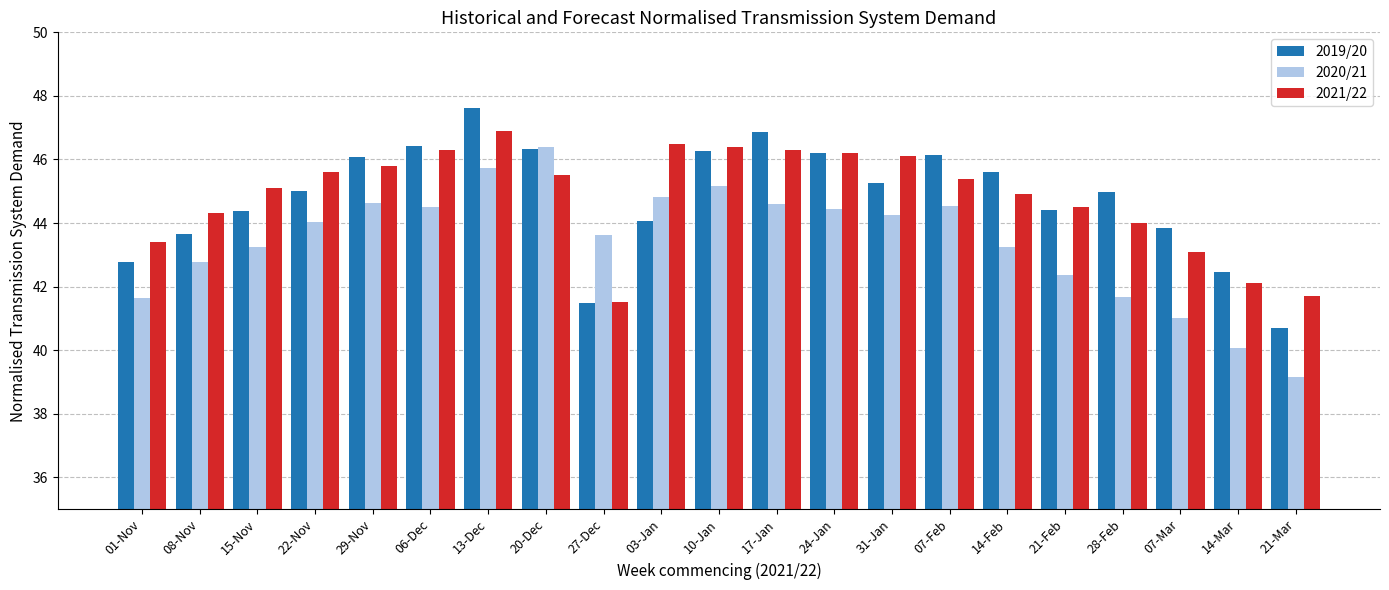

Count the number of categories in the chart.

21